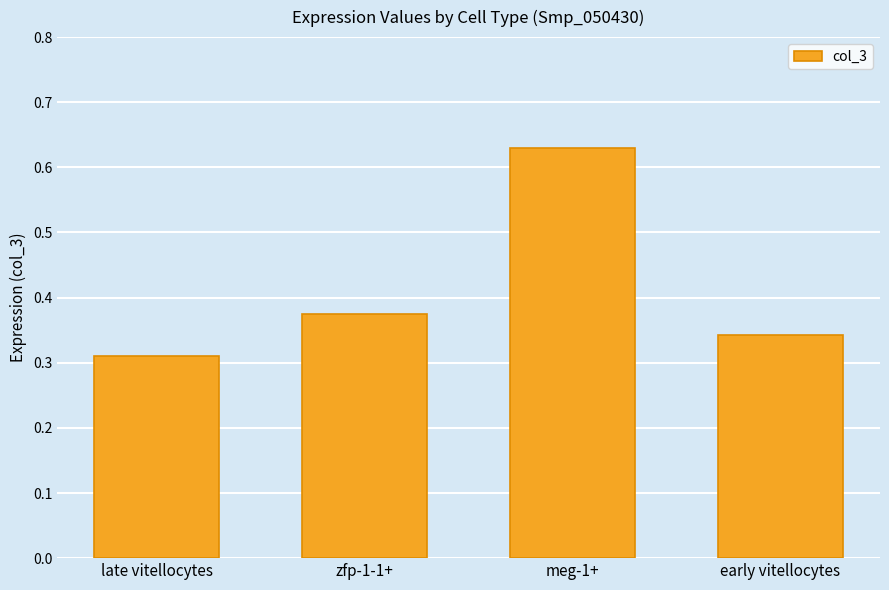

What position from the left is early vitellocytes?

4